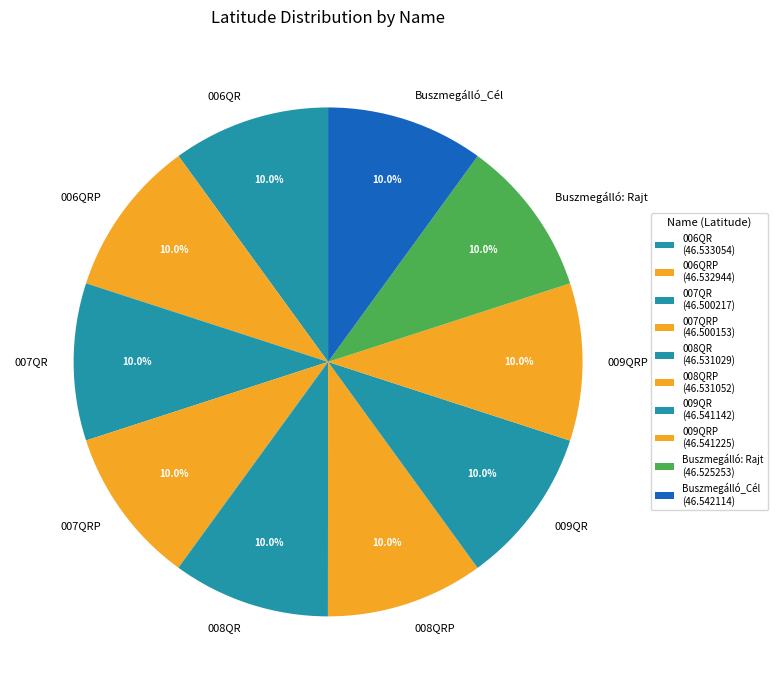

To the nearest percent, what percentage of the pie is 007QRP?

10%